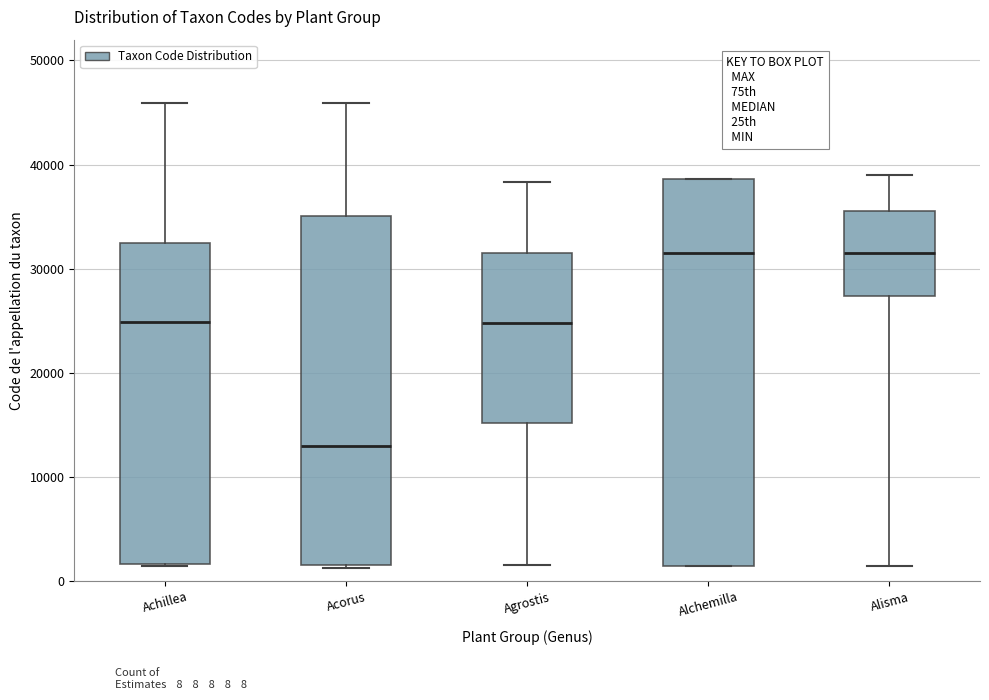

Reading left to right, read every box against the y-axis: the position of its median line, the range the box covers, and the ends of its whiskers. The values are not printed on the chart, so give them approximately, as read against the axis.

Achillea: median 25000, box 2000 to 33000, whiskers 1000 to 46000
Acorus: median 13000, box 2000 to 35000, whiskers 1000 to 46000
Agrostis: median 25000, box 15000 to 32000, whiskers 2000 to 38000
Alchemilla: median 32000, box 1000 to 39000, whiskers 1000 to 39000
Alisma: median 32000, box 27000 to 36000, whiskers 1000 to 39000